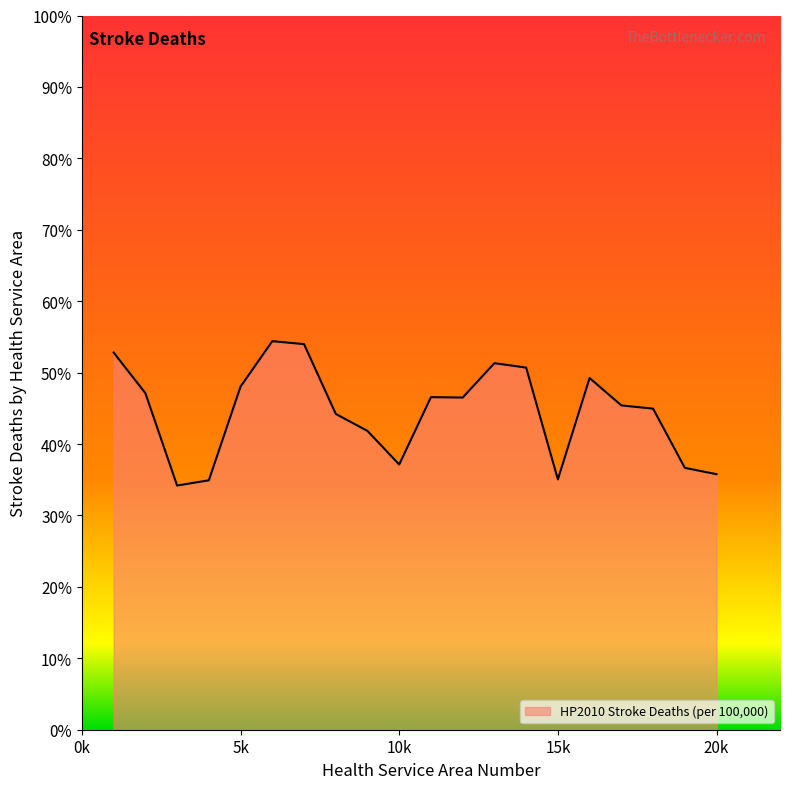

What is the sum of all values?

890.9